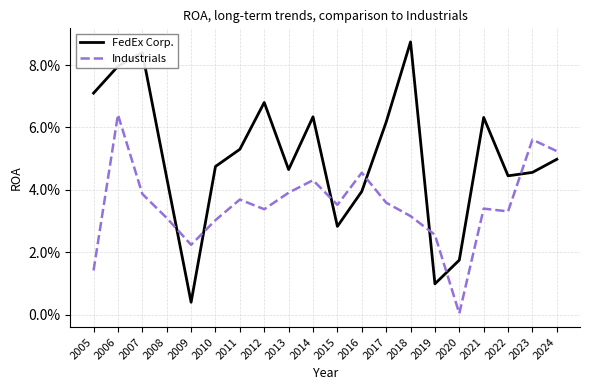

Where do FedEx Corp. and Industrials first cross each other?

2008 and 2009